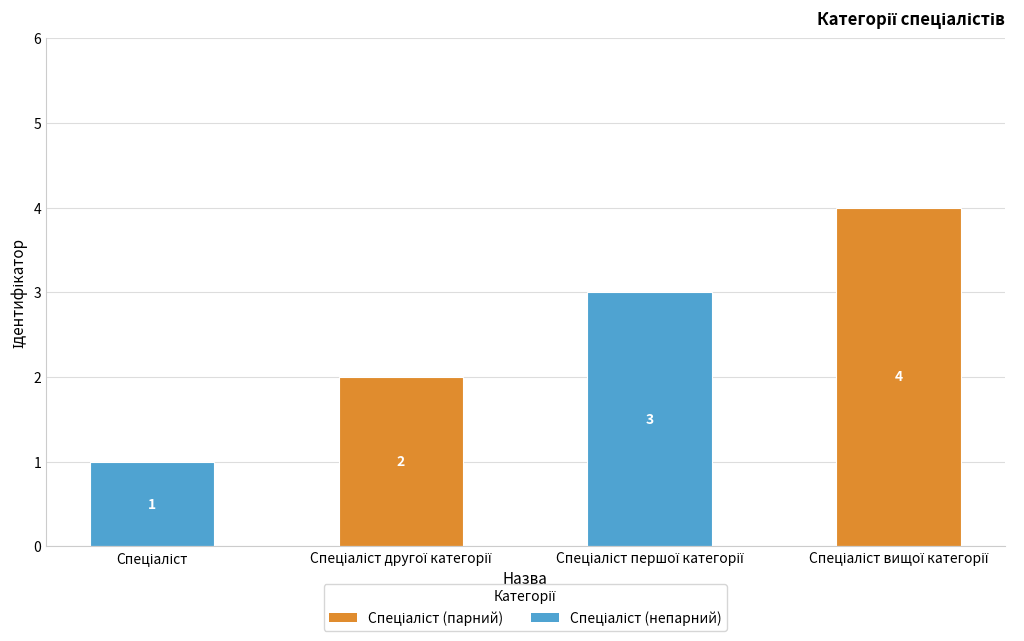

What is the value of the 1st bar from the left?

1